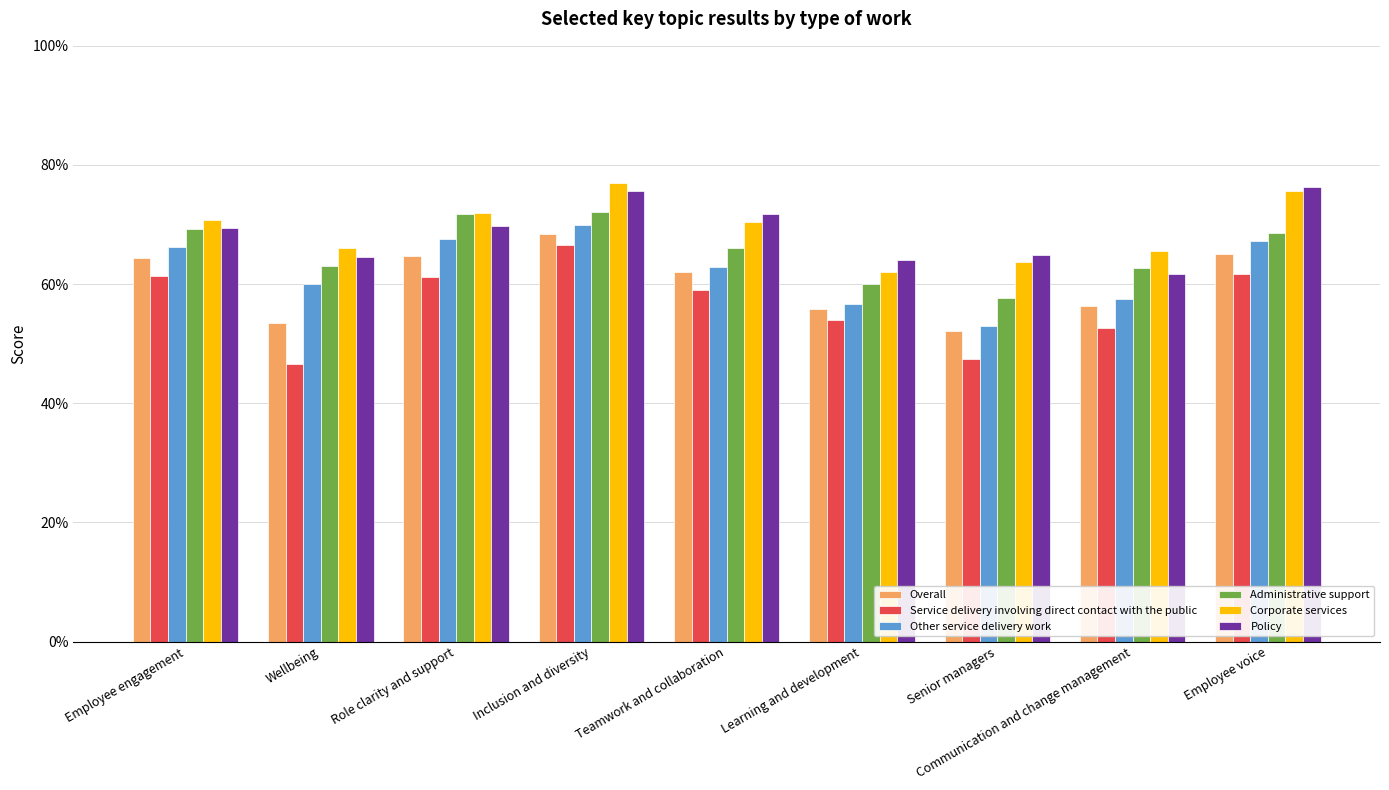

Reading left to right, list all the values displayed in this chart.

Overall: Employee engagement=0.6	Wellbeing=0.5	Role clarity and support=0.6	Inclusion and diversity=0.7	Teamwork and collaboration=0.6	Learning and development=0.6	Senior managers=0.5	Communication and change management=0.6	Employee voice=0.7
Service delivery involving direct contact with the public: Employee engagement=0.6	Wellbeing=0.5	Role clarity and support=0.6	Inclusion and diversity=0.7	Teamwork and collaboration=0.6	Learning and development=0.5	Senior managers=0.5	Communication and change management=0.5	Employee voice=0.6
Other service delivery work: Employee engagement=0.7	Wellbeing=0.6	Role clarity and support=0.7	Inclusion and diversity=0.7	Teamwork and collaboration=0.6	Learning and development=0.6	Senior managers=0.5	Communication and change management=0.6	Employee voice=0.7
Administrative support: Employee engagement=0.7	Wellbeing=0.6	Role clarity and support=0.7	Inclusion and diversity=0.7	Teamwork and collaboration=0.7	Learning and development=0.6	Senior managers=0.6	Communication and change management=0.6	Employee voice=0.7
Corporate services: Employee engagement=0.7	Wellbeing=0.7	Role clarity and support=0.7	Inclusion and diversity=0.8	Teamwork and collaboration=0.7	Learning and development=0.6	Senior managers=0.6	Communication and change management=0.7	Employee voice=0.8
Policy: Employee engagement=0.7	Wellbeing=0.6	Role clarity and support=0.7	Inclusion and diversity=0.8	Teamwork and collaboration=0.7	Learning and development=0.6	Senior managers=0.6	Communication and change management=0.6	Employee voice=0.8